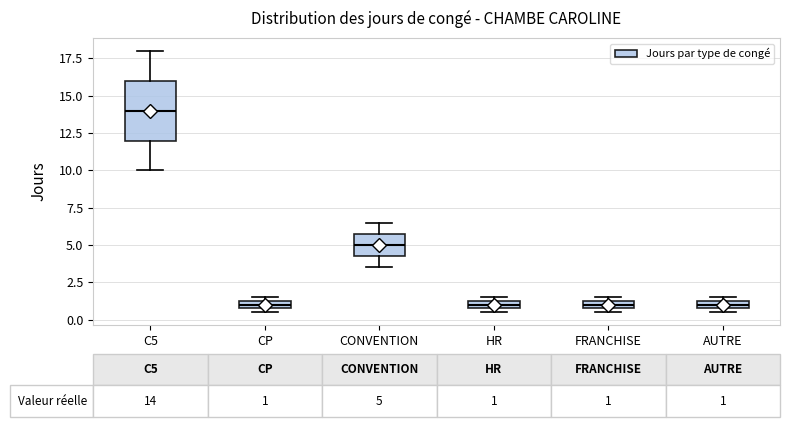

Comparing the boxes themselves (not the whiskers), which one is the tallest?

C5